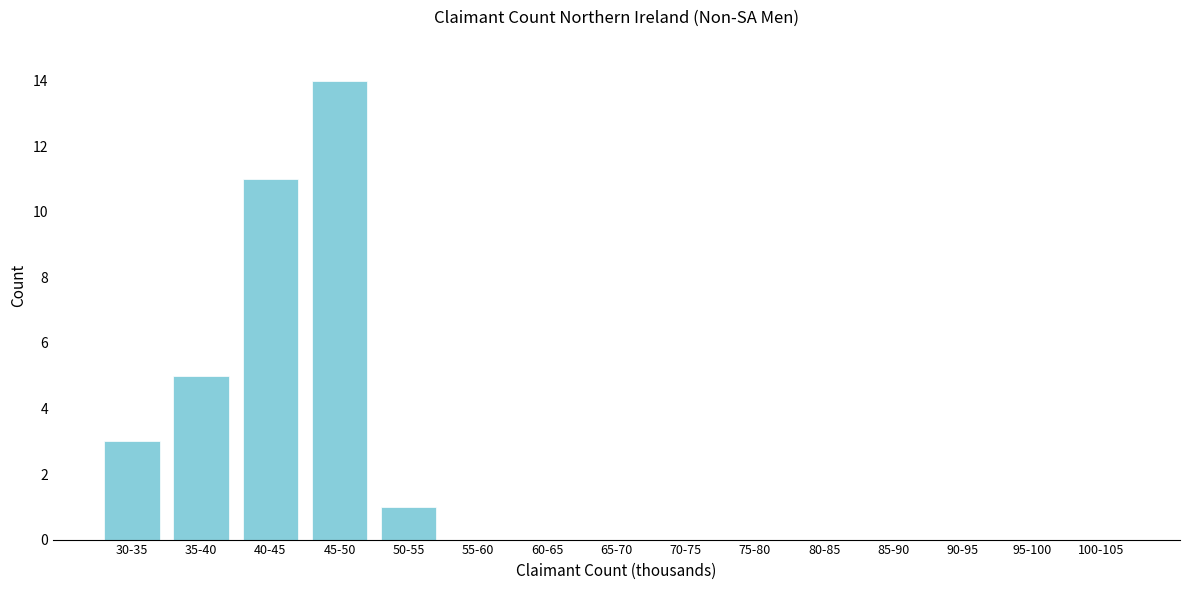

Reading right to left, what are all the values shown in this chart?

100-105=0	95-100=0	90-95=0	85-90=0	80-85=0	75-80=0	70-75=0	65-70=0	60-65=0	55-60=0	50-55=1	45-50=14	40-45=11	35-40=5	30-35=3